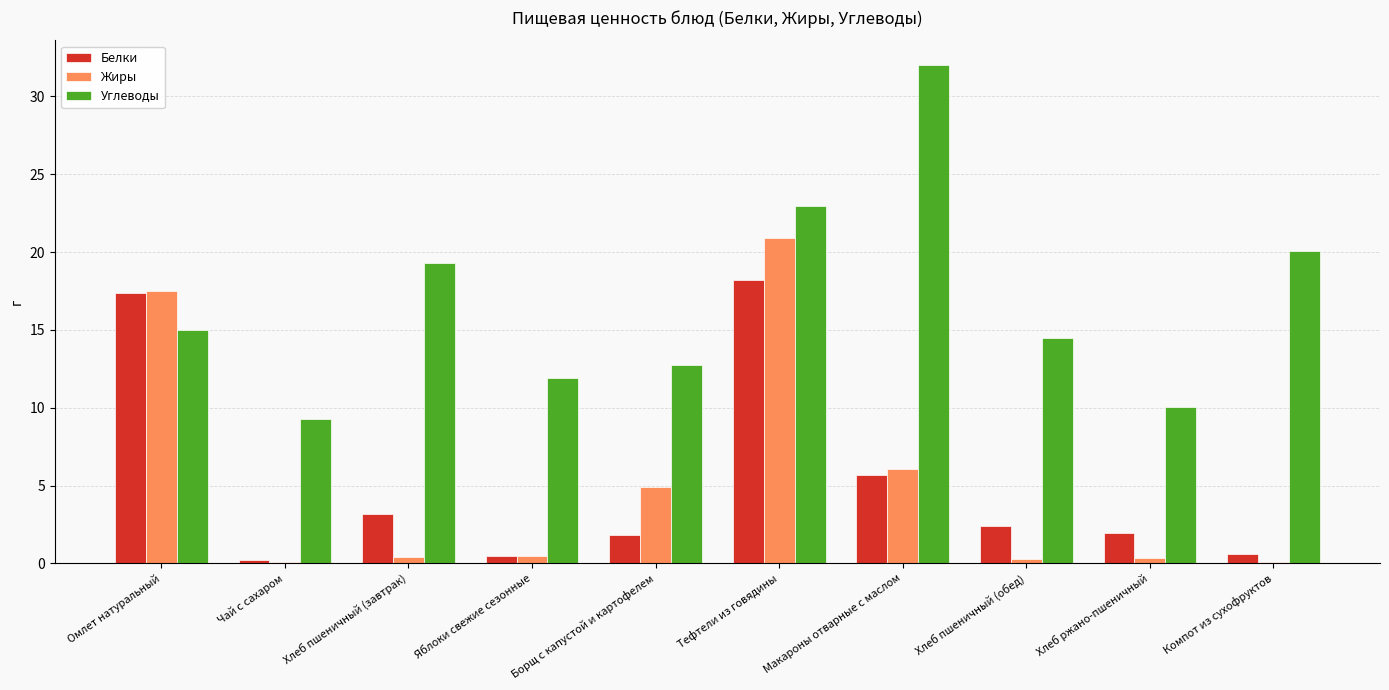

The Белки series shows 0.6 at Компот из сухофруктов. True or false?

True